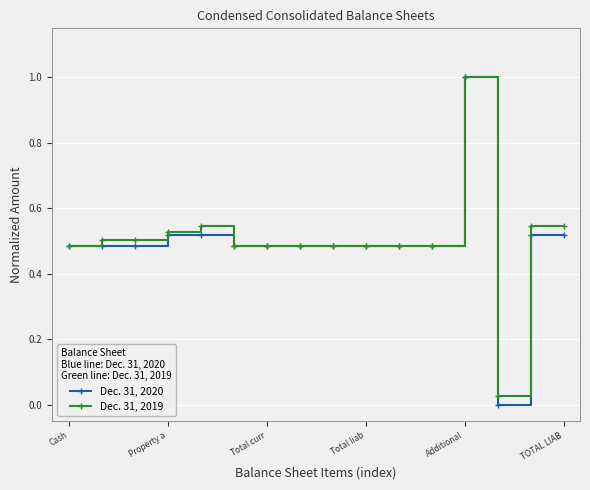

List the series in order of their overall mean, highest first.

Dec. 31, 2019, Dec. 31, 2020